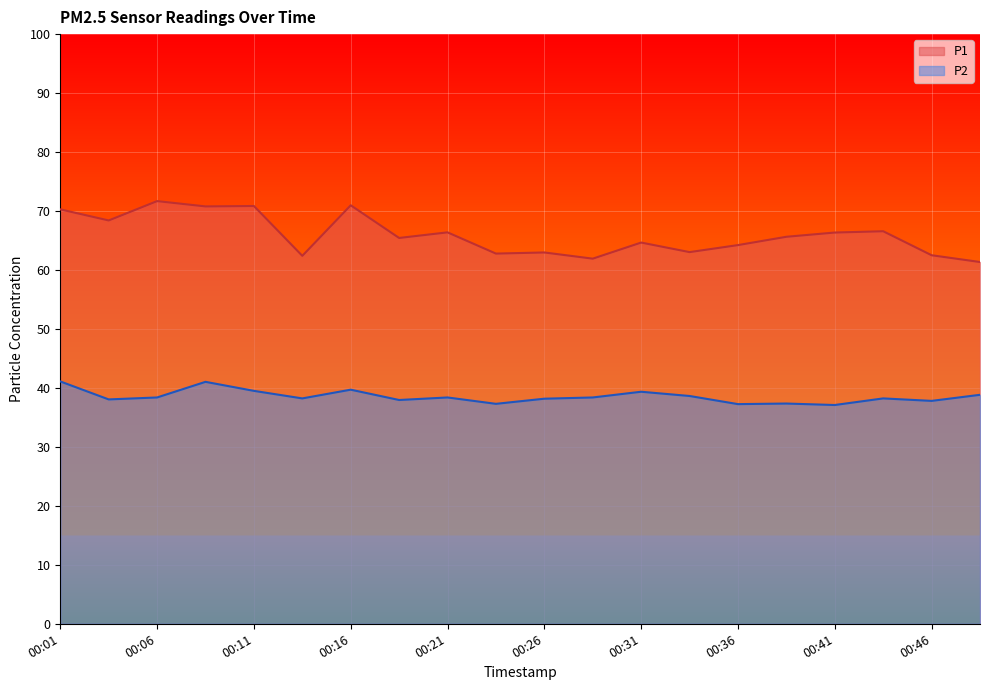

Read the P1 value at 00:49.

61.4